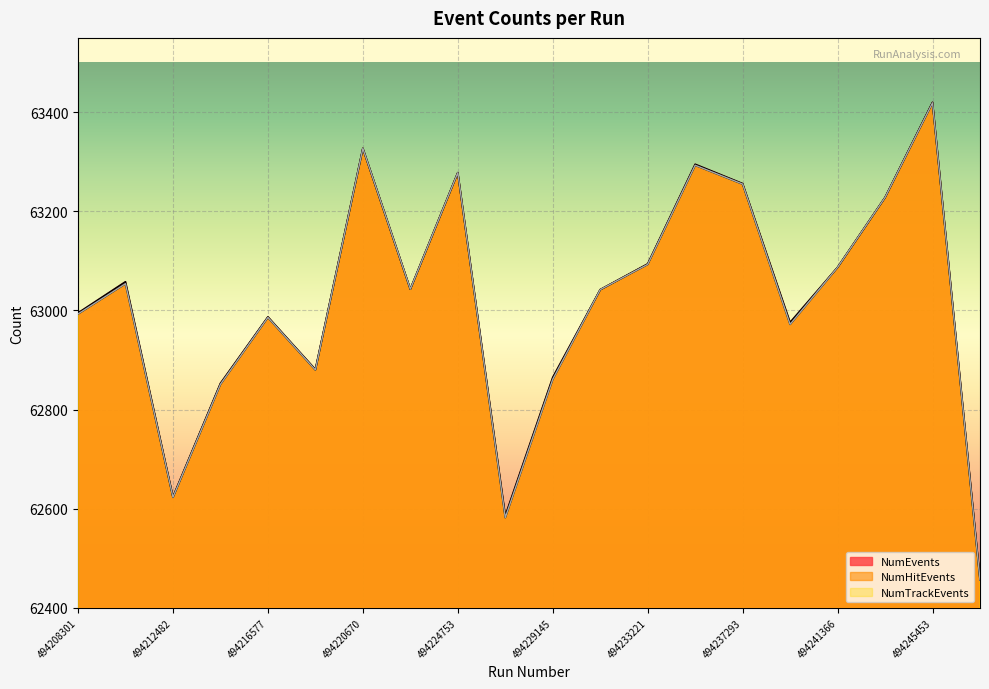

Is it true that NumHitEvents equals 95282 at 494218626?

False